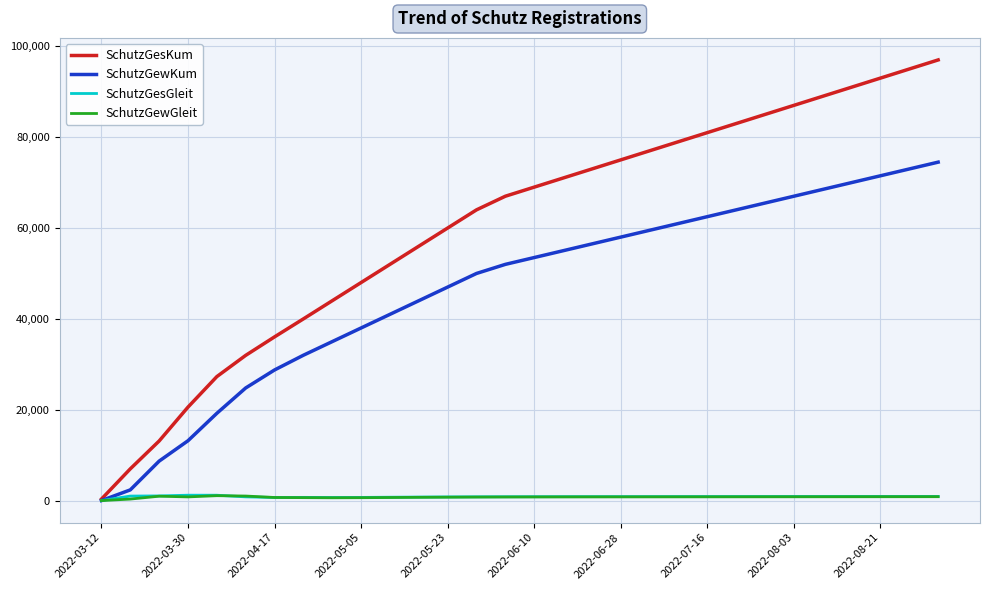

What is the maximum value for SchutzGesKum?

97000